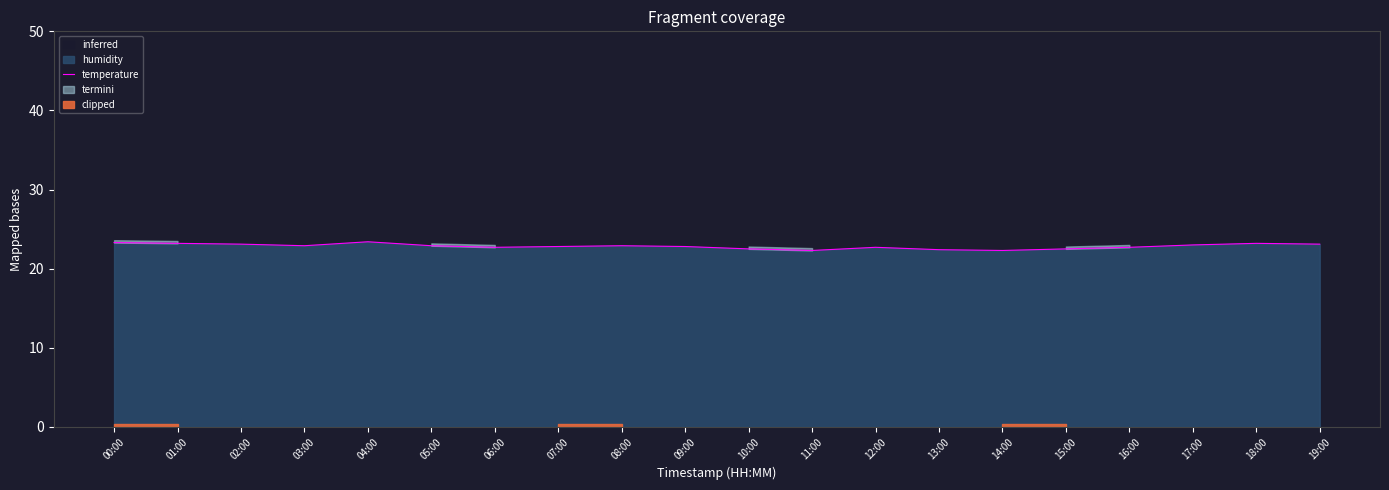

What is the difference between the values at 11:00 and 03:00?

0.6